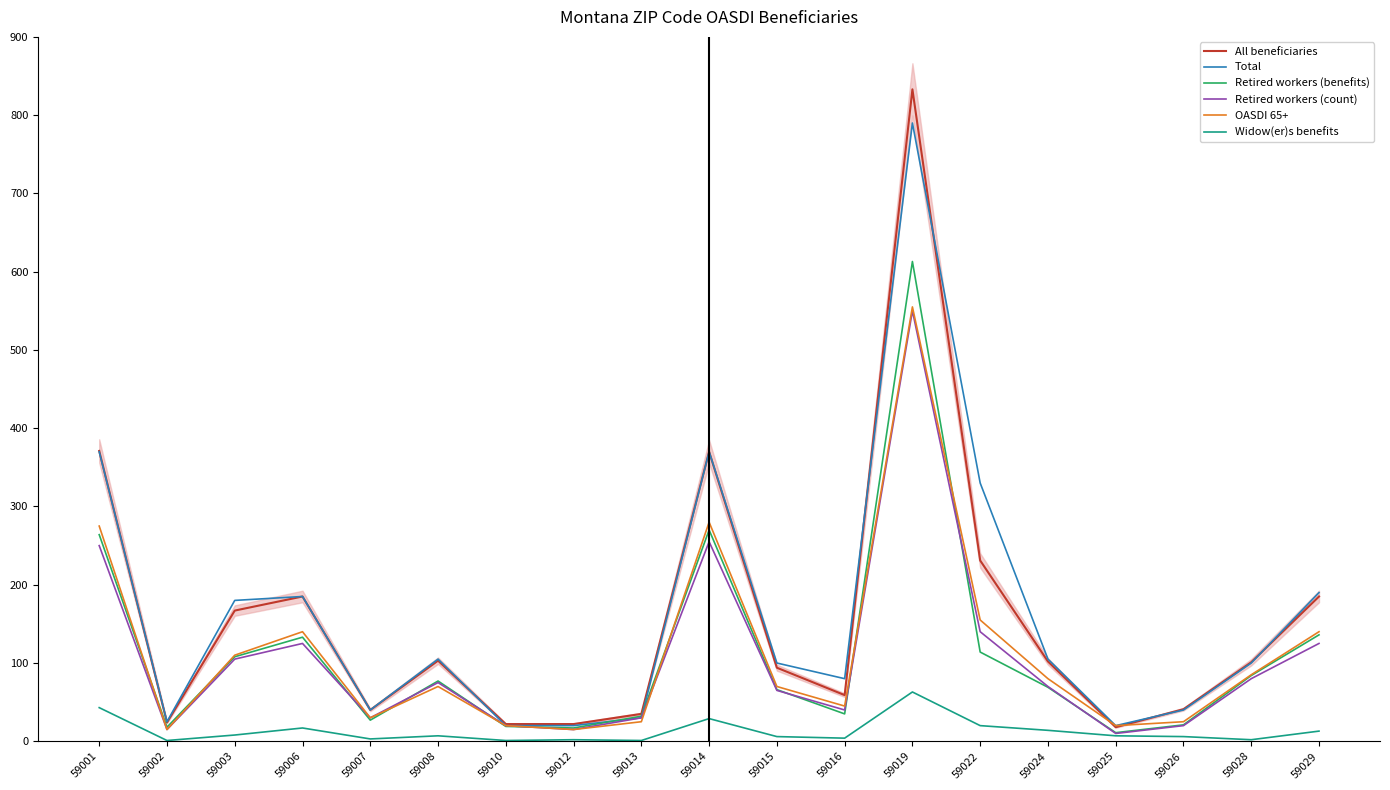

Reading left to right, list all the values displayed in this chart.

All beneficiaries: 371	24	167	185	40	103	22	22	35	370	94	59	833	231	102	18	41	101	185
Total: 370	25	180	185	40	105	20	20	30	370	100	80	790	330	105	20	40	100	190
Retired workers (benefits): 264	18	108	133	27	77	19	17	32	270	66	35	613	114	69	11	21	84	136
Retired workers (count): 250	15	105	125	30	75	20	15	30	255	65	40	550	140	70	10	20	80	125
OASDI 65+: 275	15	110	140	30	70	20	15	25	280	70	45	555	155	80	20	25	85	140
Widow(er)s benefits: 43	1	8	17	3	7	1	2	1	29	6	4	63	20	14	7	6	2	13